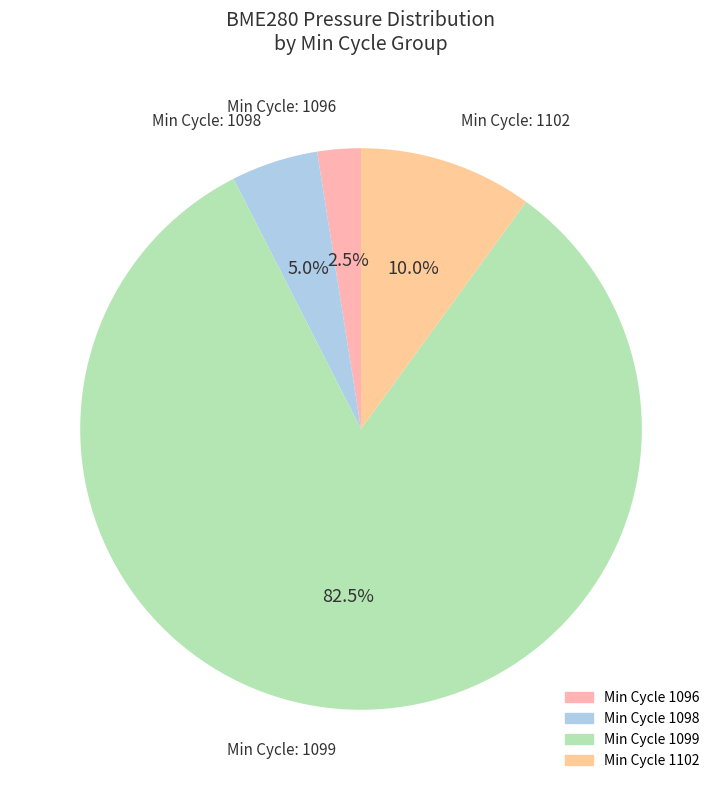

How many slices are in this pie chart?

4